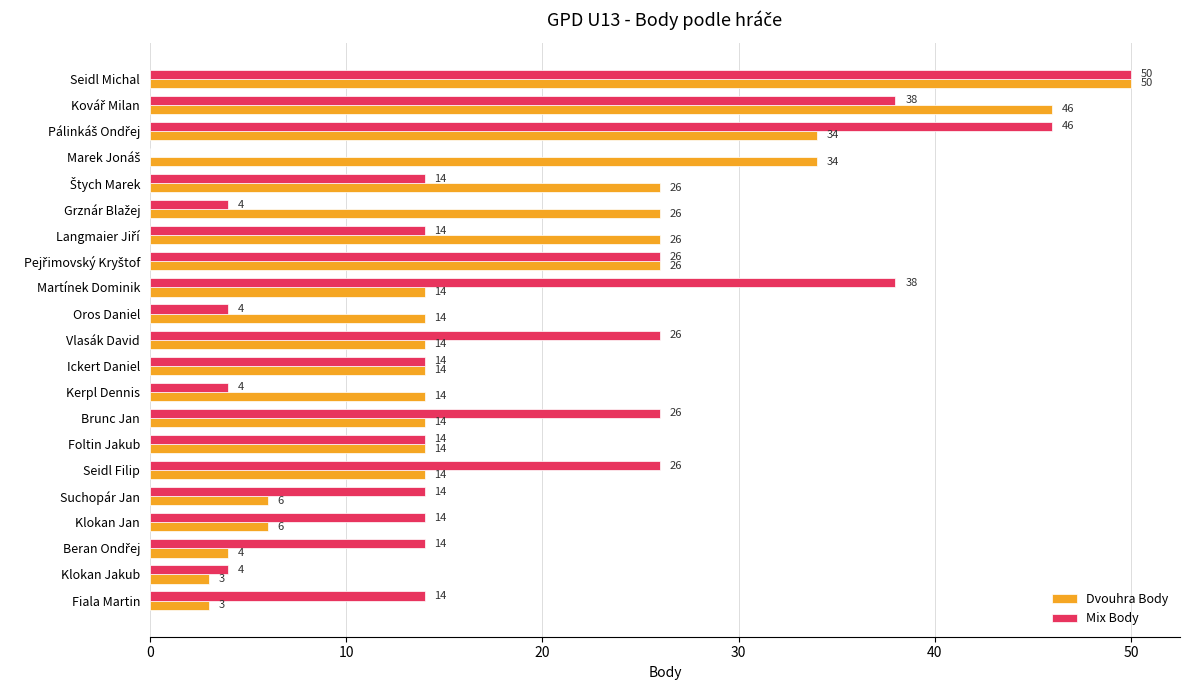

Which series has the largest total across all categories?

Mix Body